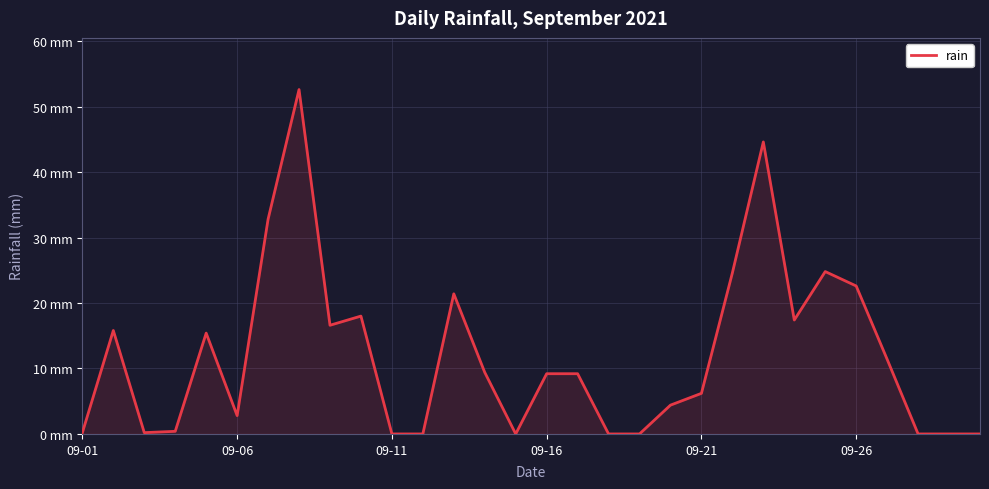

Is this an area chart (filled region under the line)?

Yes